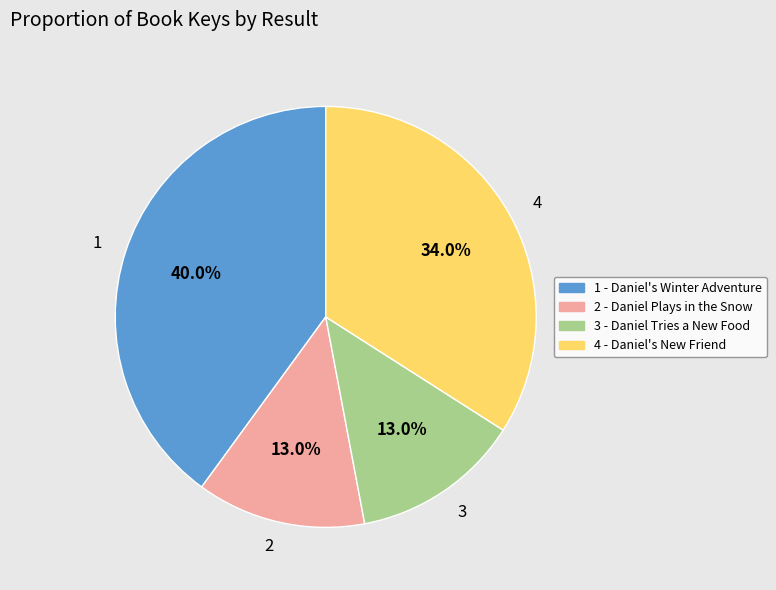

Count the number of slices in the pie.

4